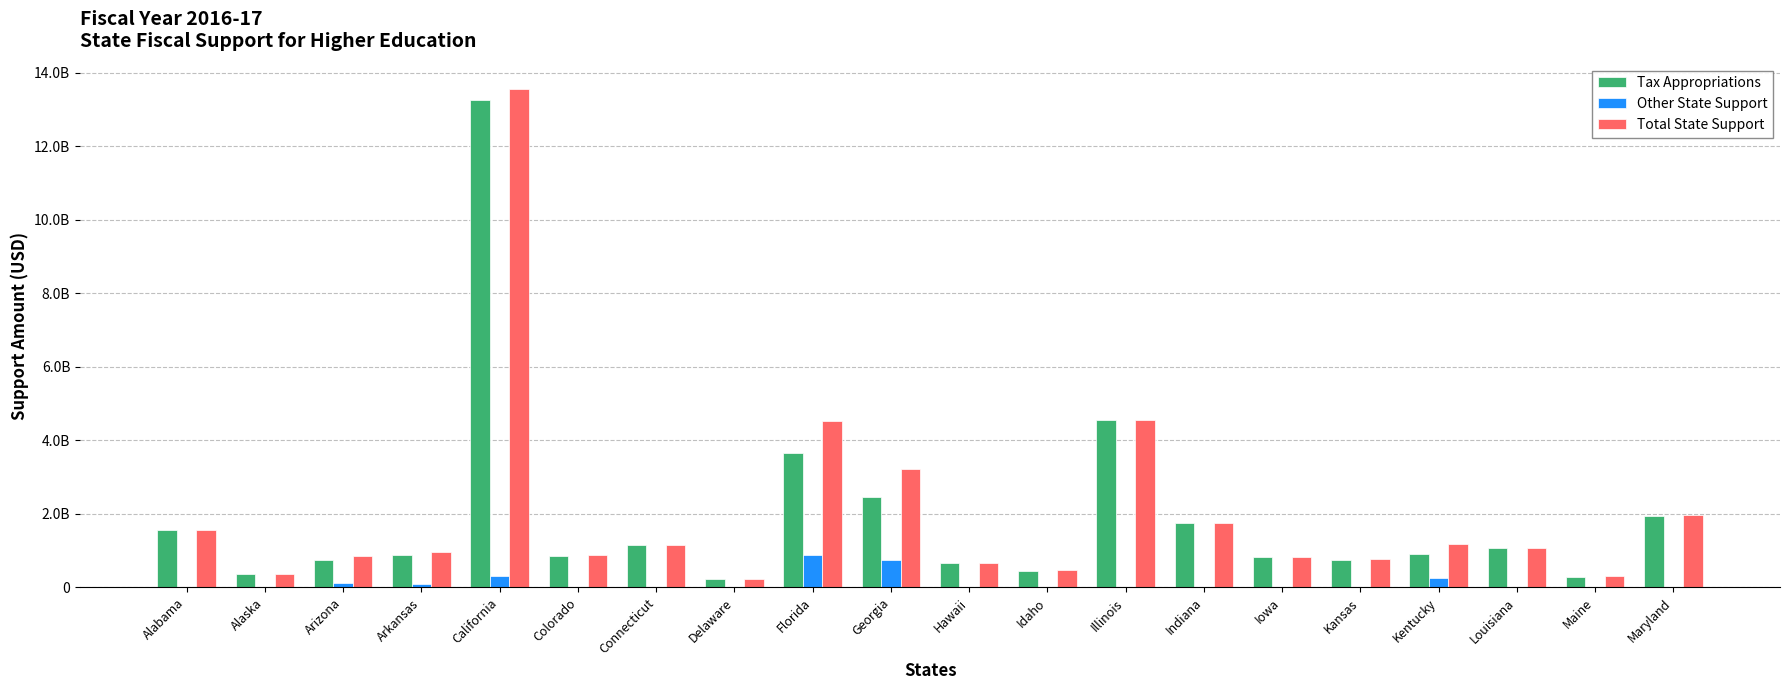

What is the greatest value displayed?

13562573000